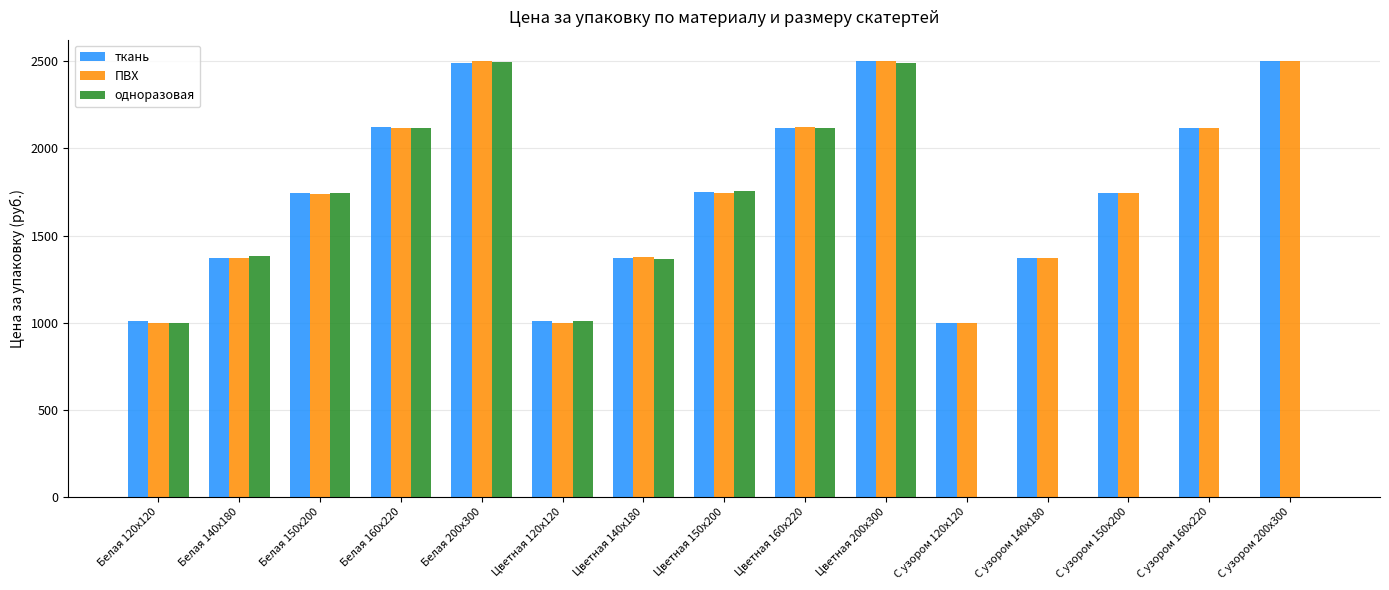

Is it true that ПВХ equals 2127.8 at Цветная 140x180?

False